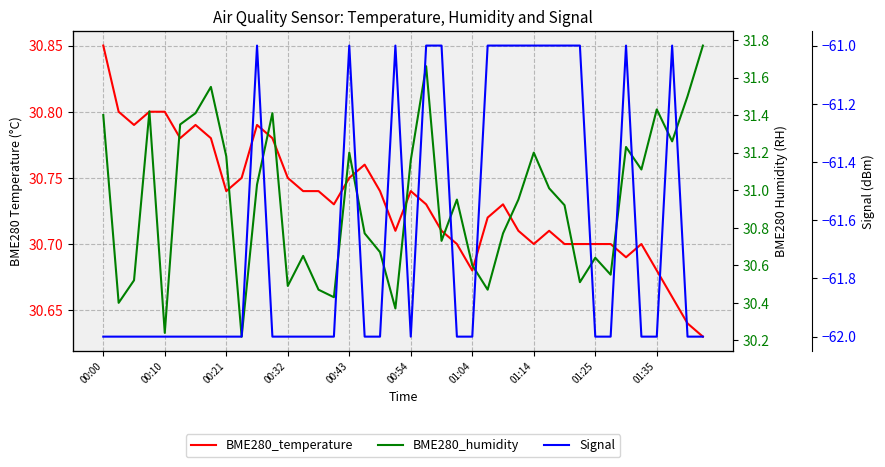

Rank the series by their maximum value, from highest to lowest.

BME280_humidity, BME280_temperature, Signal